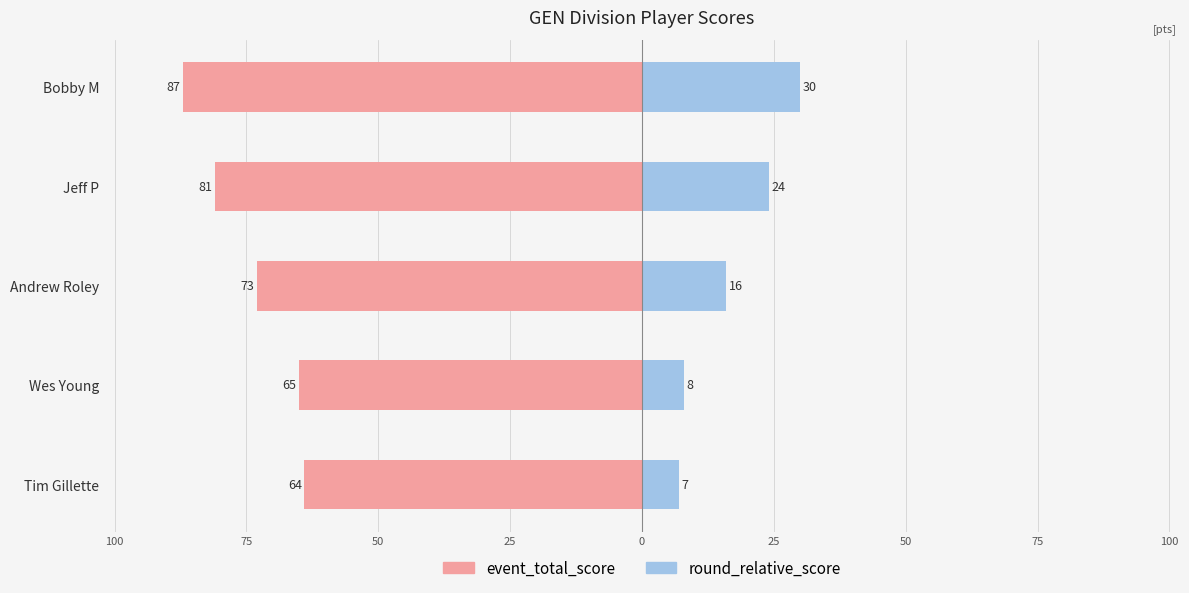

Reading right to left, list all the values displayed in this chart.

event_total_score: 25=-87	50=-81	75=-73	100=-65	125=-64
round_relative_score: 25=30	50=24	75=16	100=8	125=7